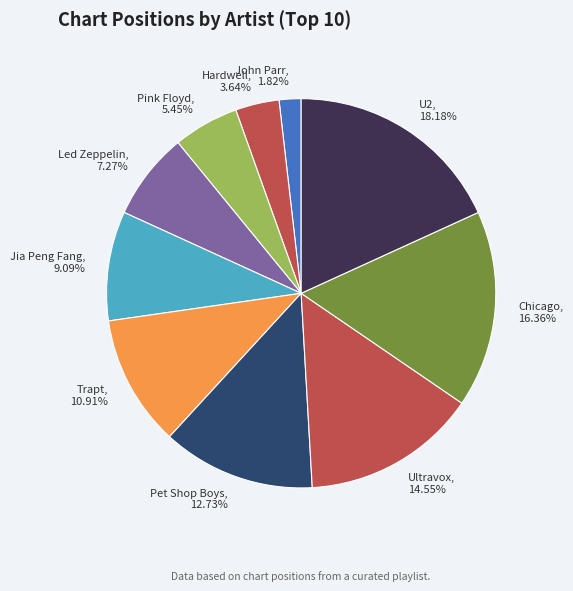

Does Ultravox represent more than half of the total?

No